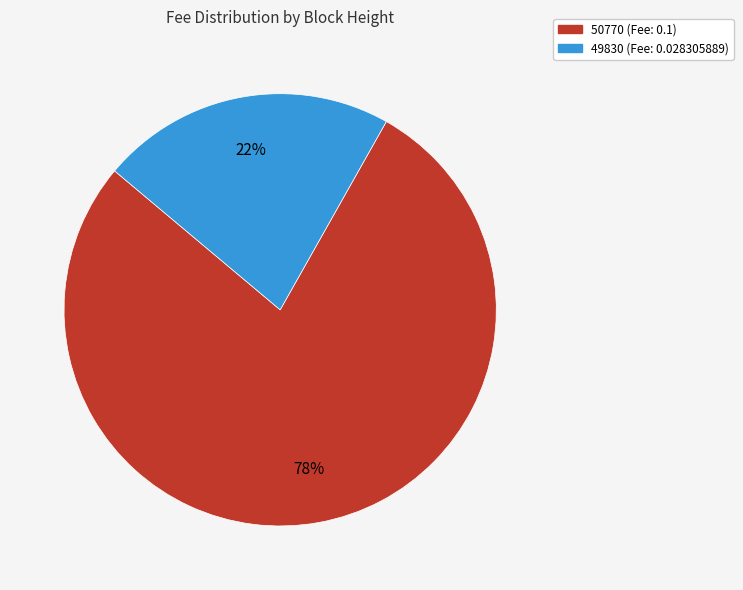

To the nearest percent, what is the difference between the 49830 and 50770 slice percentages?

56%